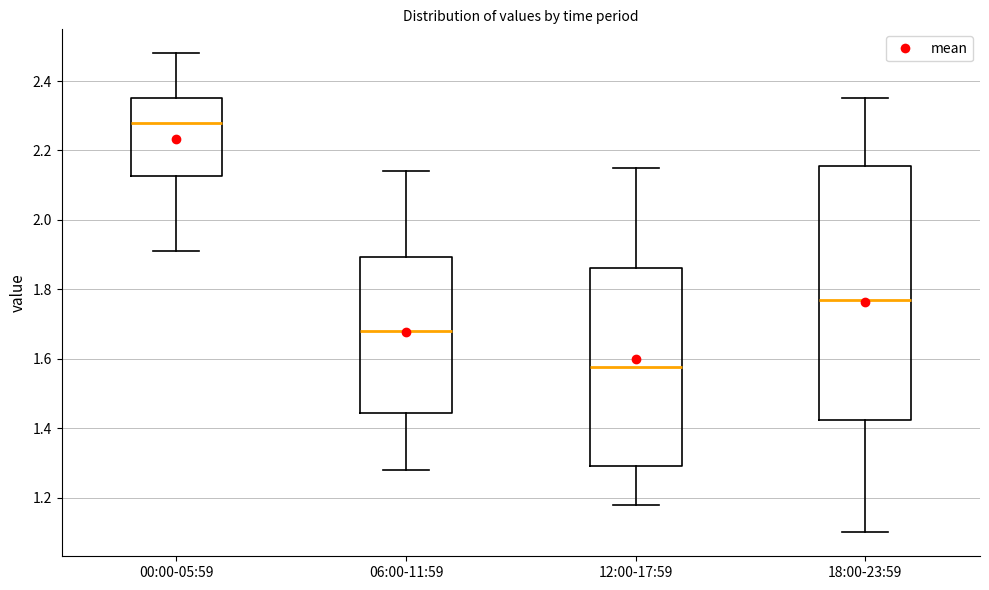

Where does the median line of the box for 06:00-11:59 sit on the y-axis? The values are not printed on the chart, so give them approximately, as read against the axis.

1.68